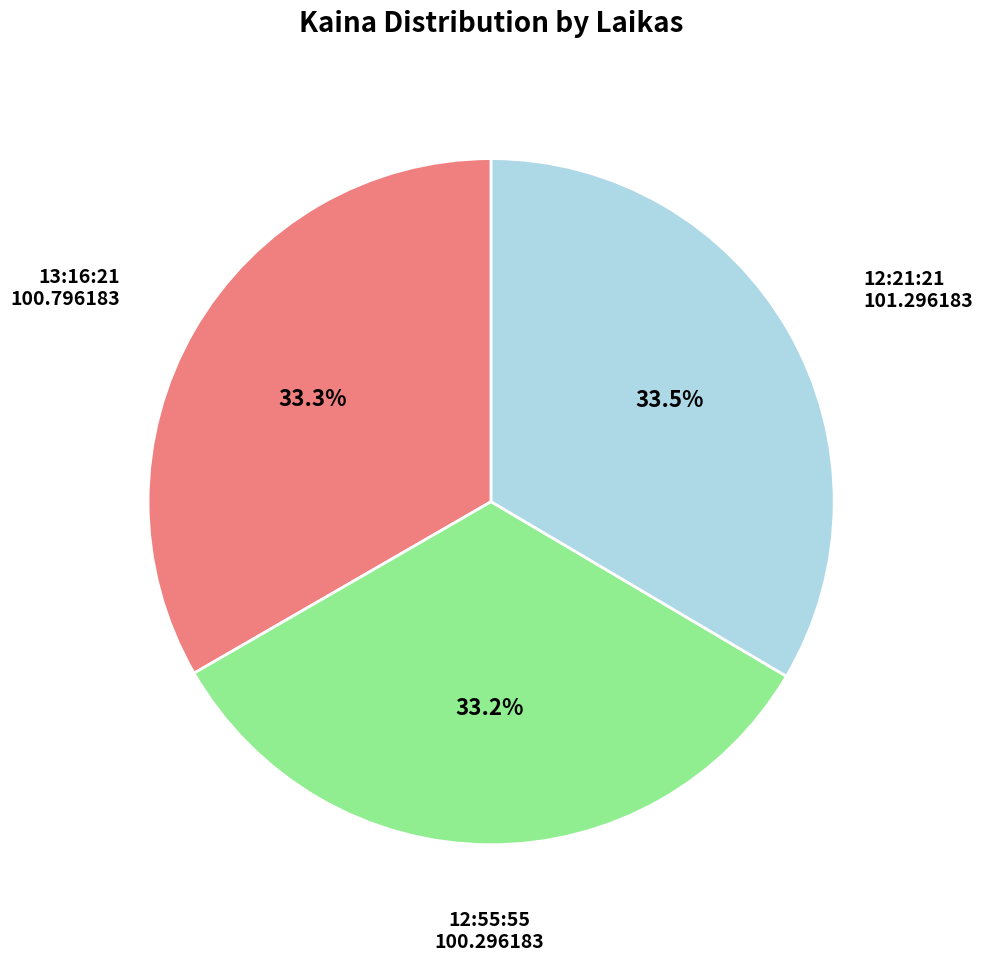

To the nearest percent, what portion does 13:16:21 represent?

33%